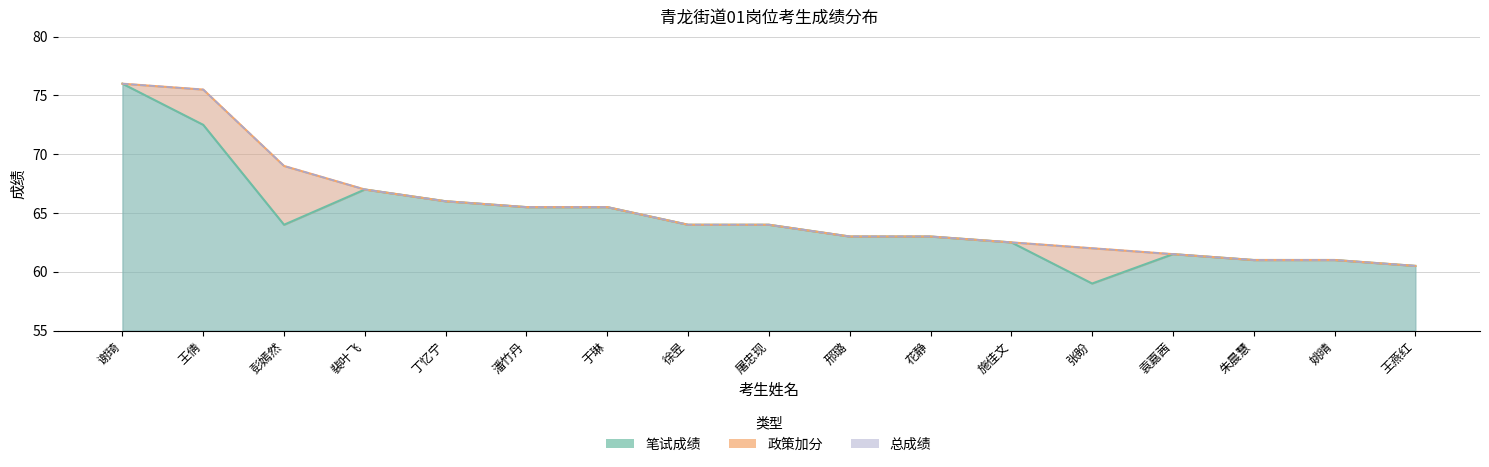

True or false: 总成绩 and 笔试成绩 cross at least once.

False